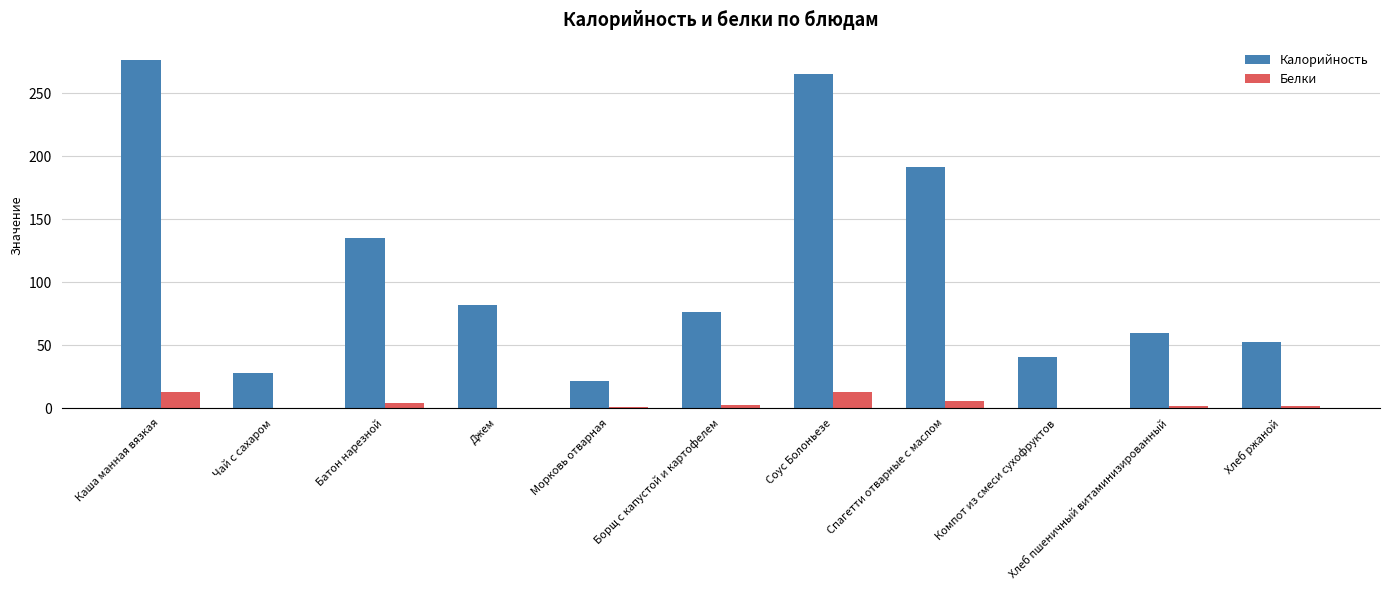

Is it true that Калорийность equals 81.6 at Джем?

True